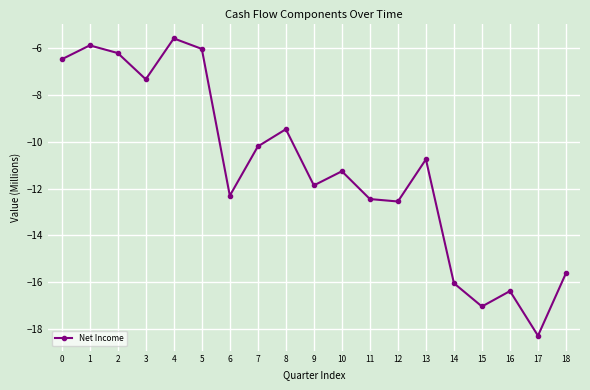

The chart shows a value of -6.2 at 2. True or false?

True